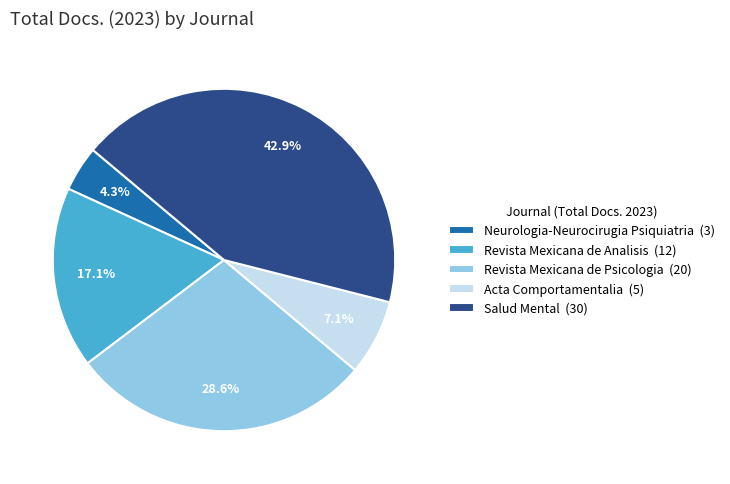

Count the number of slices in the pie.

5